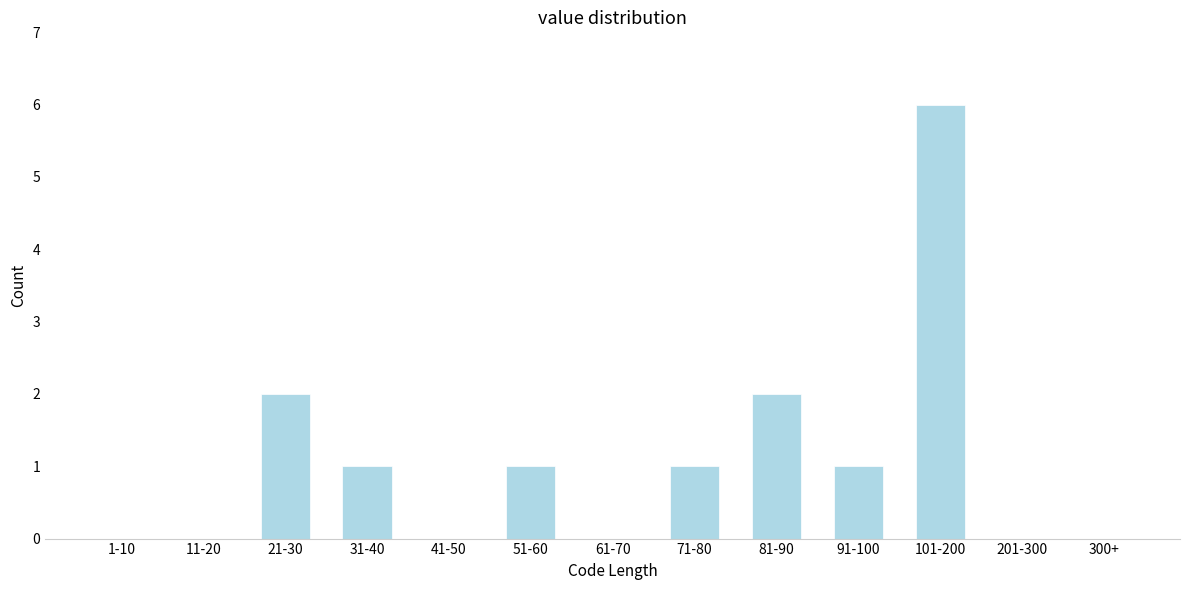

Reading left to right, list all the values displayed in this chart.

1-10=0	11-20=0	21-30=2	31-40=1	41-50=0	51-60=1	61-70=0	71-80=1	81-90=2	91-100=1	101-200=6	201-300=0	300+=0